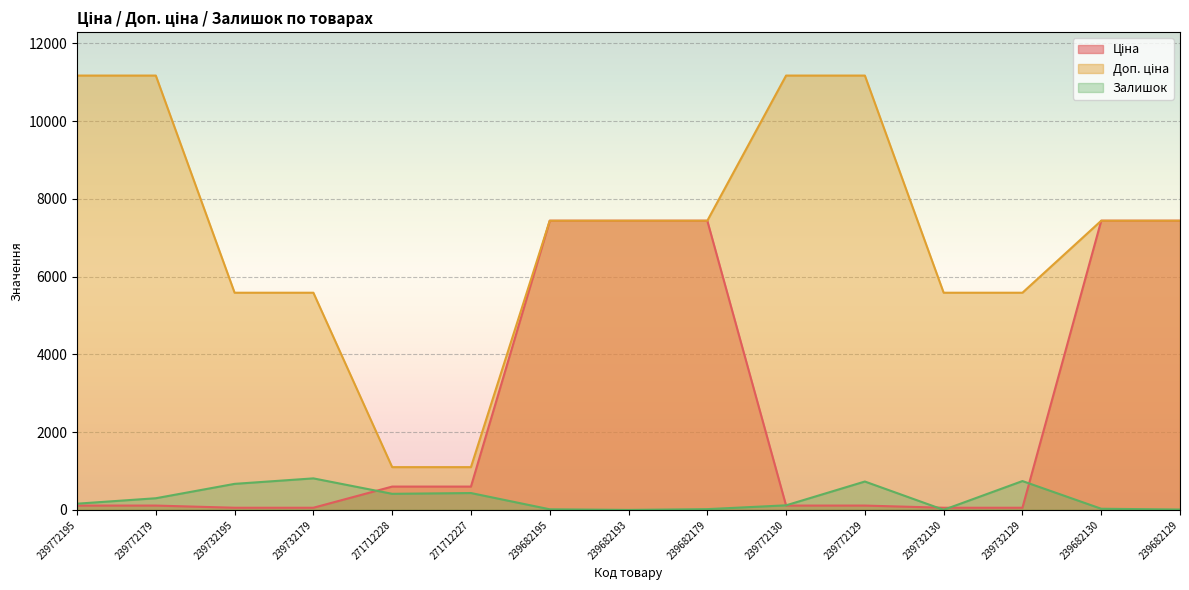

True or false: Доп. ціна and Залишок intersect in this chart.

False